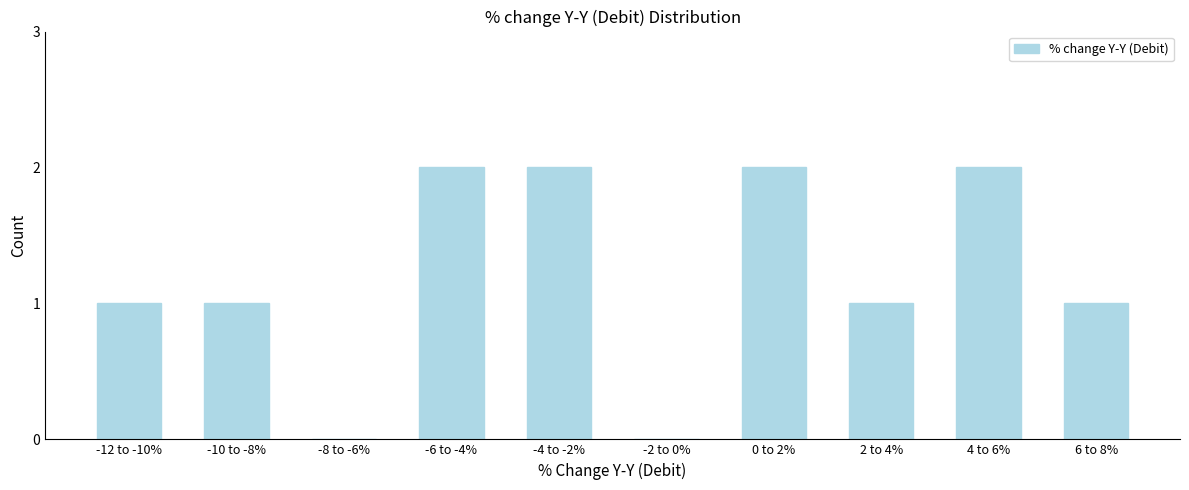

Reading left to right, list all the values displayed in this chart.

-12 to -10%=1	-10 to -8%=1	-8 to -6%=0	-6 to -4%=2	-4 to -2%=2	-2 to 0%=0	0 to 2%=2	2 to 4%=1	4 to 6%=2	6 to 8%=1